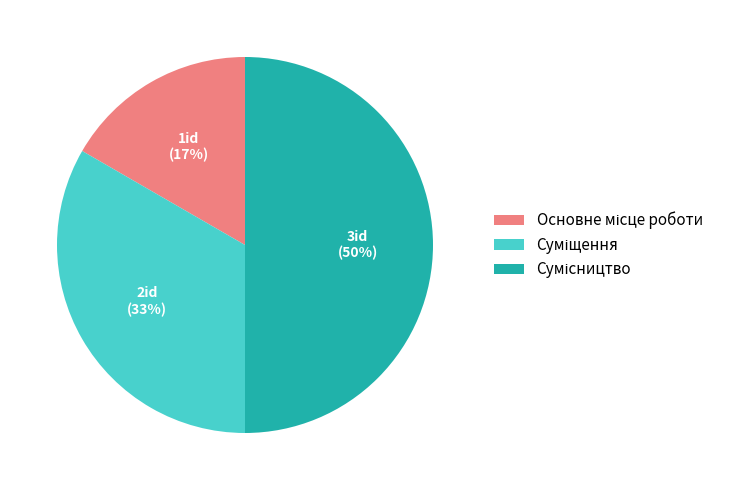

To the nearest percent, what is the difference between the largest and smallest slice percentages?

33%